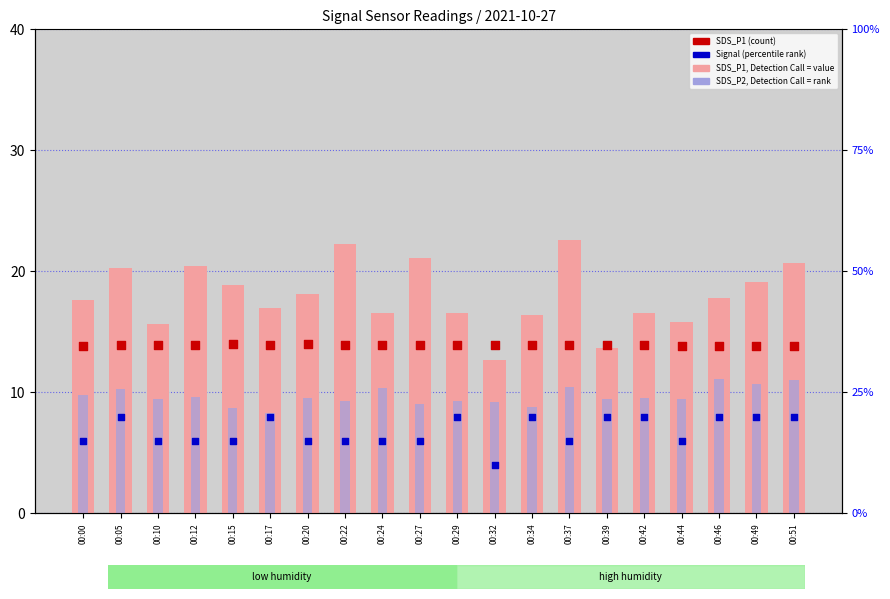

Which series has the largest total across all categories?

SDS_P1